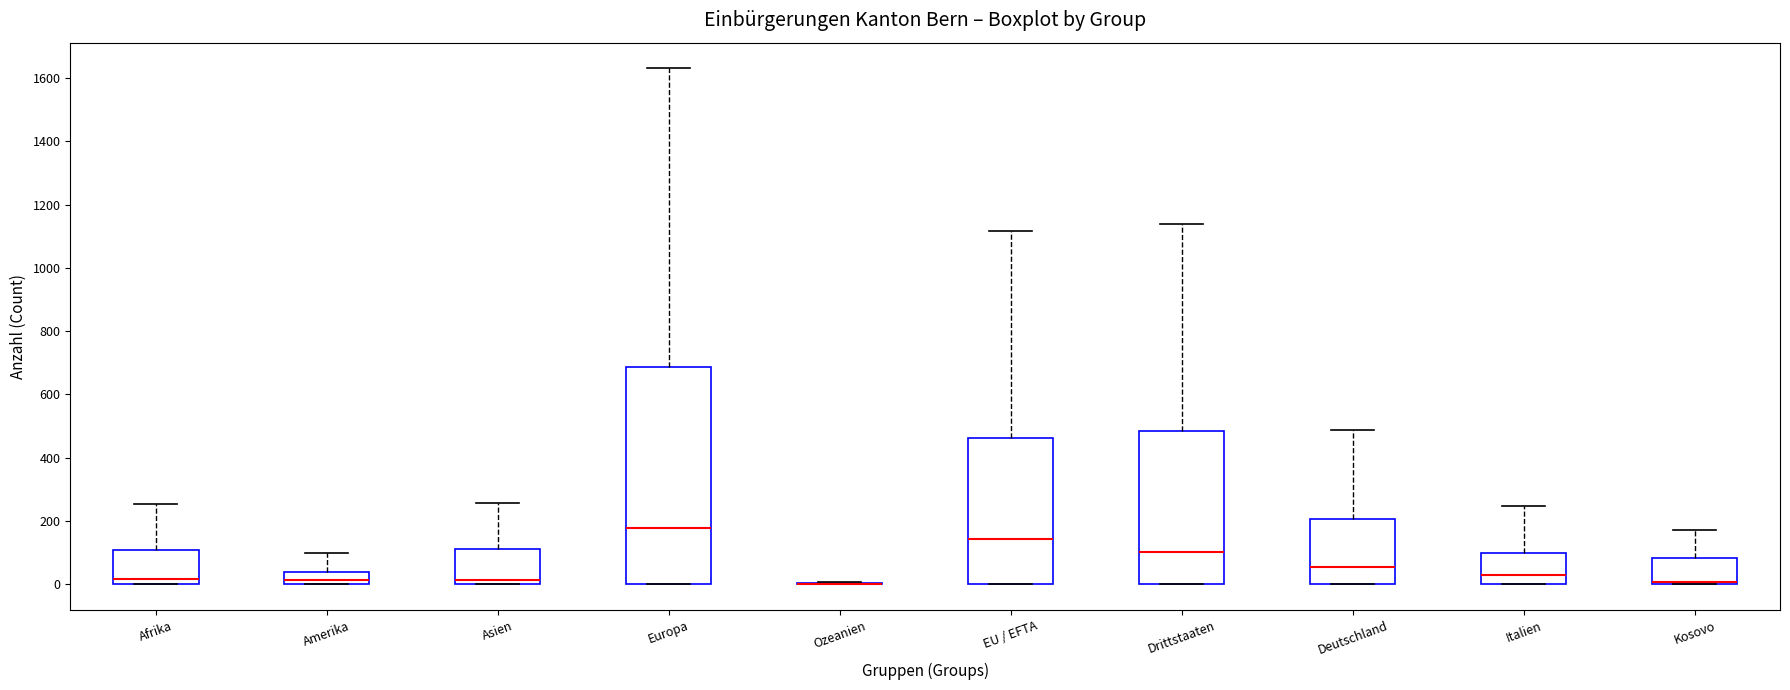

Reading left to right, read every box against the y-axis: the position of its median line, the range the box covers, and the ends of its whiskers. The values are not printed on the chart, so give them approximately, as read against the axis.

Afrika: median 20, box 0 to 100, whiskers 0 to 260
Amerika: median 20, box 0 to 40, whiskers 0 to 100
Asien: median 20, box 0 to 120, whiskers 0 to 260
Europa: median 180, box 0 to 680, whiskers 0 to 1640
Ozeanien: box collapsed to a line at 0, whiskers 0 to 0
EU / EFTA: median 140, box 0 to 460, whiskers 0 to 1120
Drittstaaten: median 100, box 0 to 480, whiskers 0 to 1140
Deutschland: median 60, box 0 to 200, whiskers 0 to 480
Italien: median 40, box 0 to 100, whiskers 0 to 240
Kosovo: median 0 (just above the box's lower edge), box 0 to 80, whiskers 0 to 180